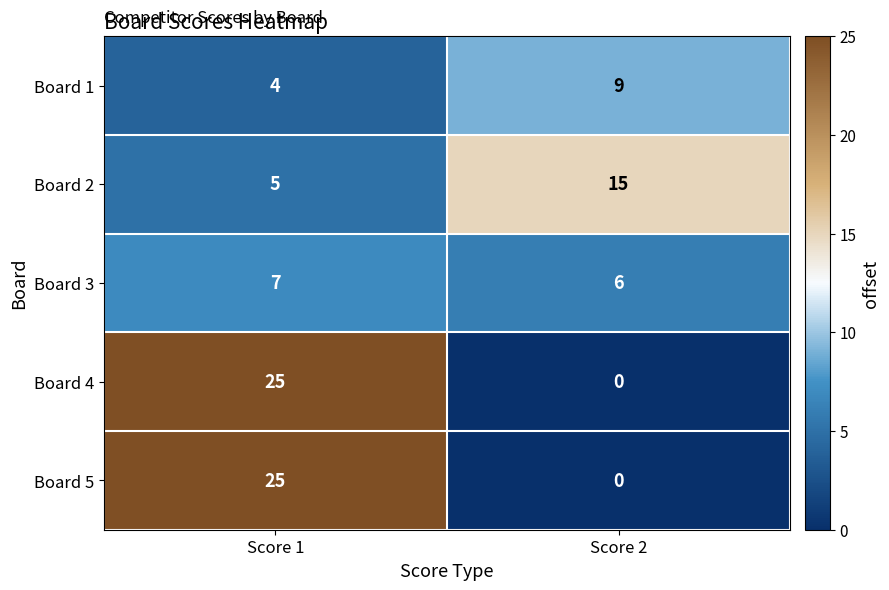

At which category is the sum across all series the highest?

Score 1